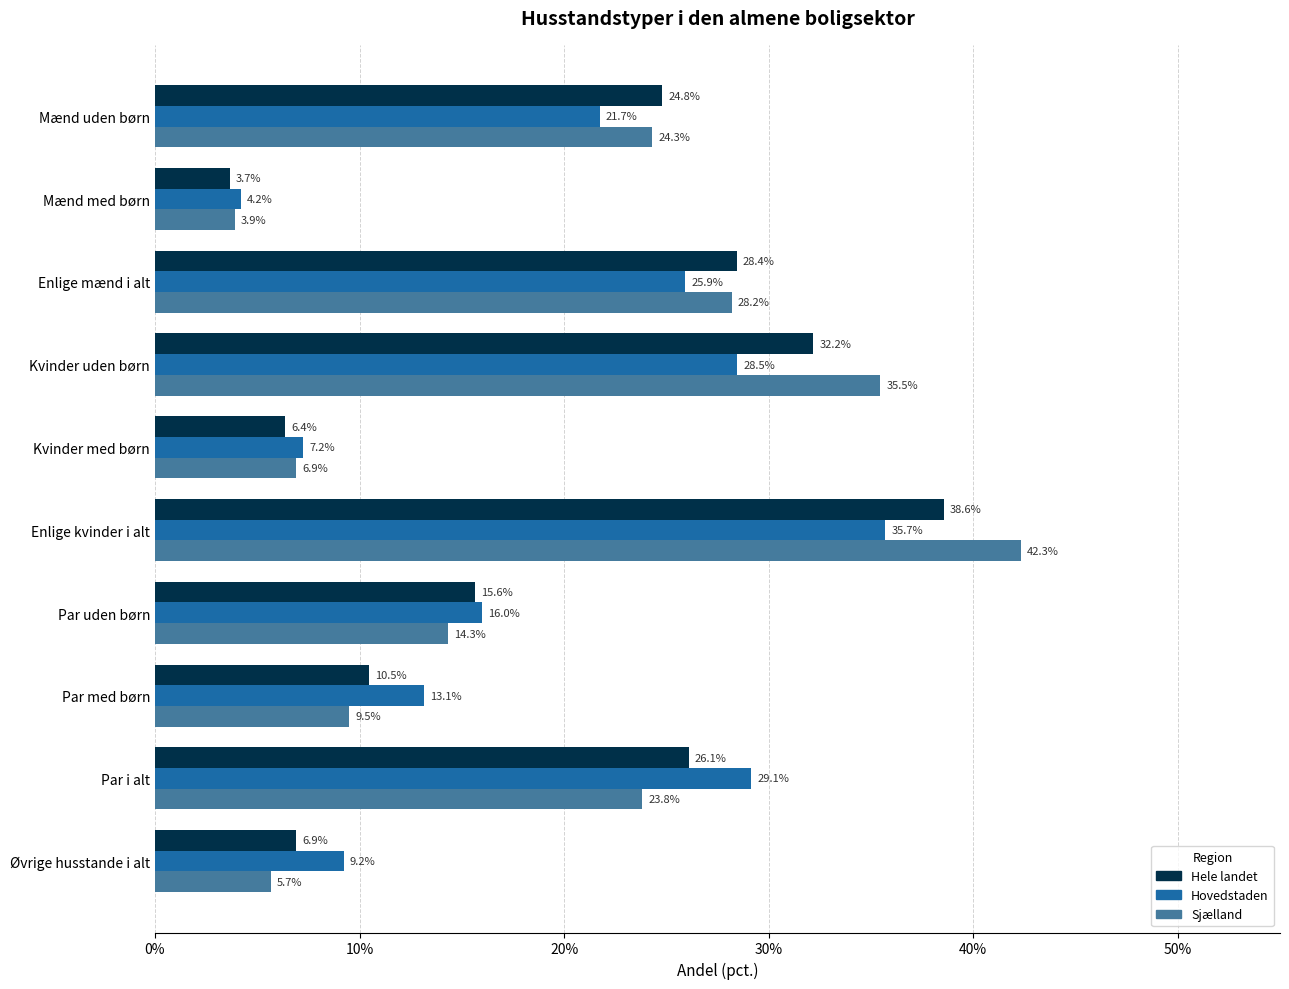

What are all the series names shown in the legend?

Hele landet, Hovedstaden, Sjælland